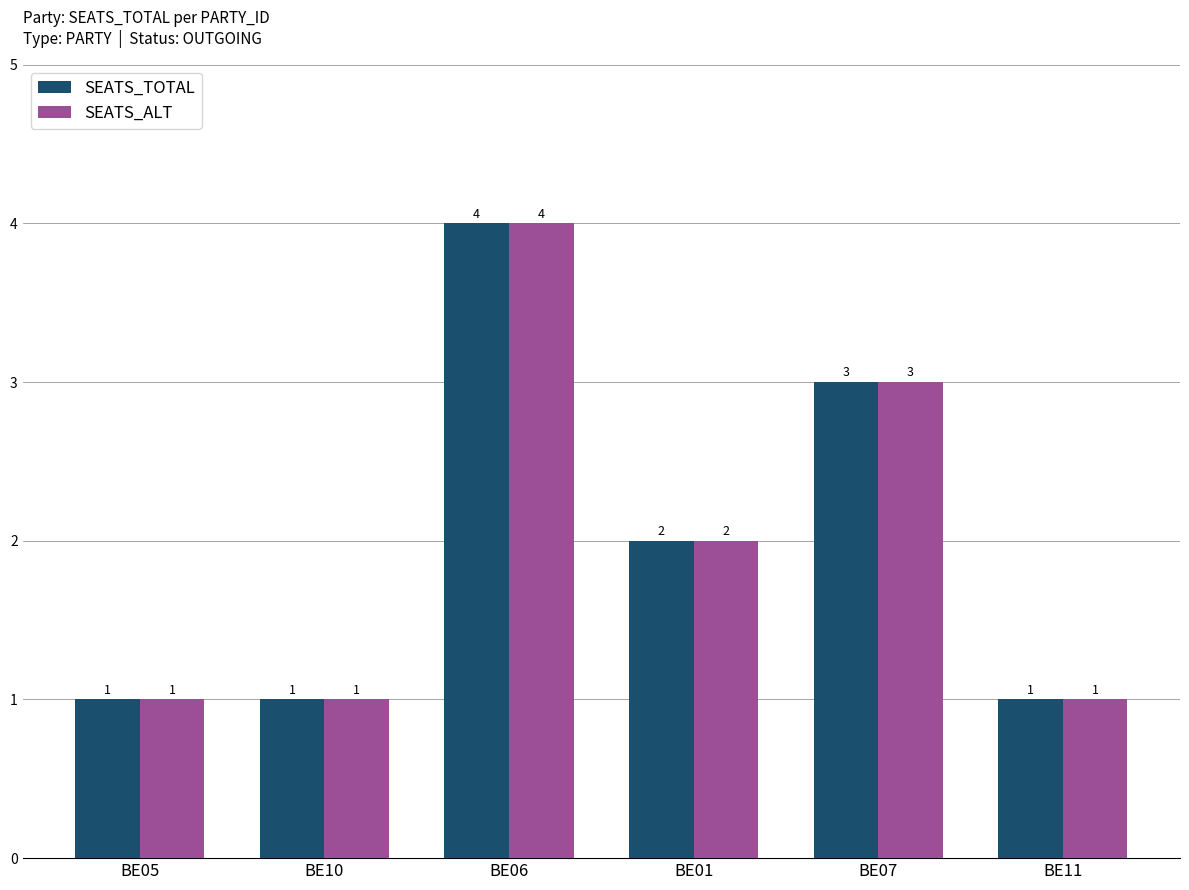

Which category has the highest value in the SEATS_ALT series?

BE06